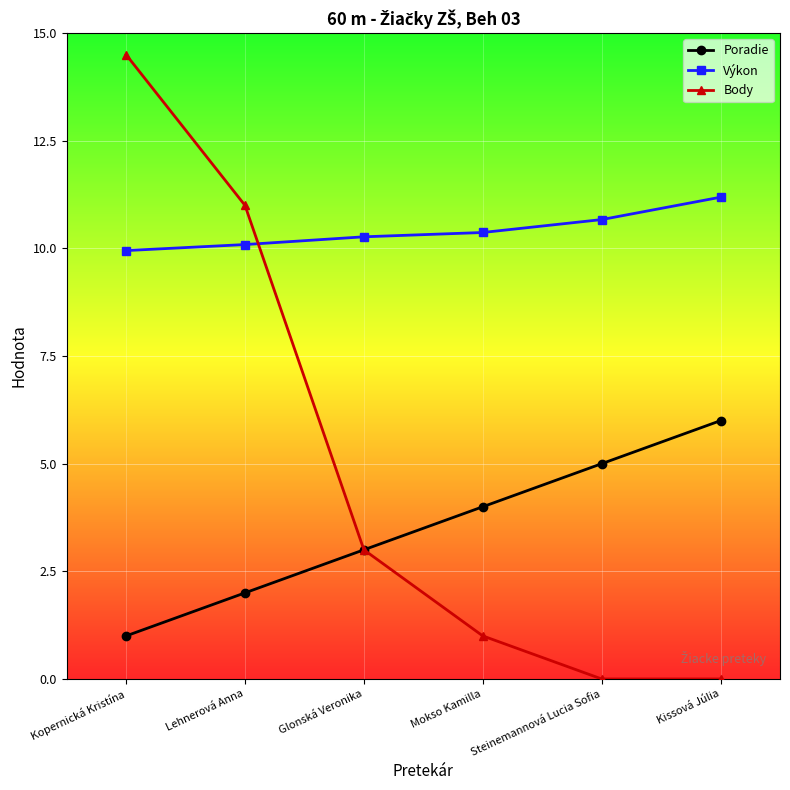

Is the value of Výkon at Kissová Júlia greater than the value of Poradie at Glonská Veronika?

Yes